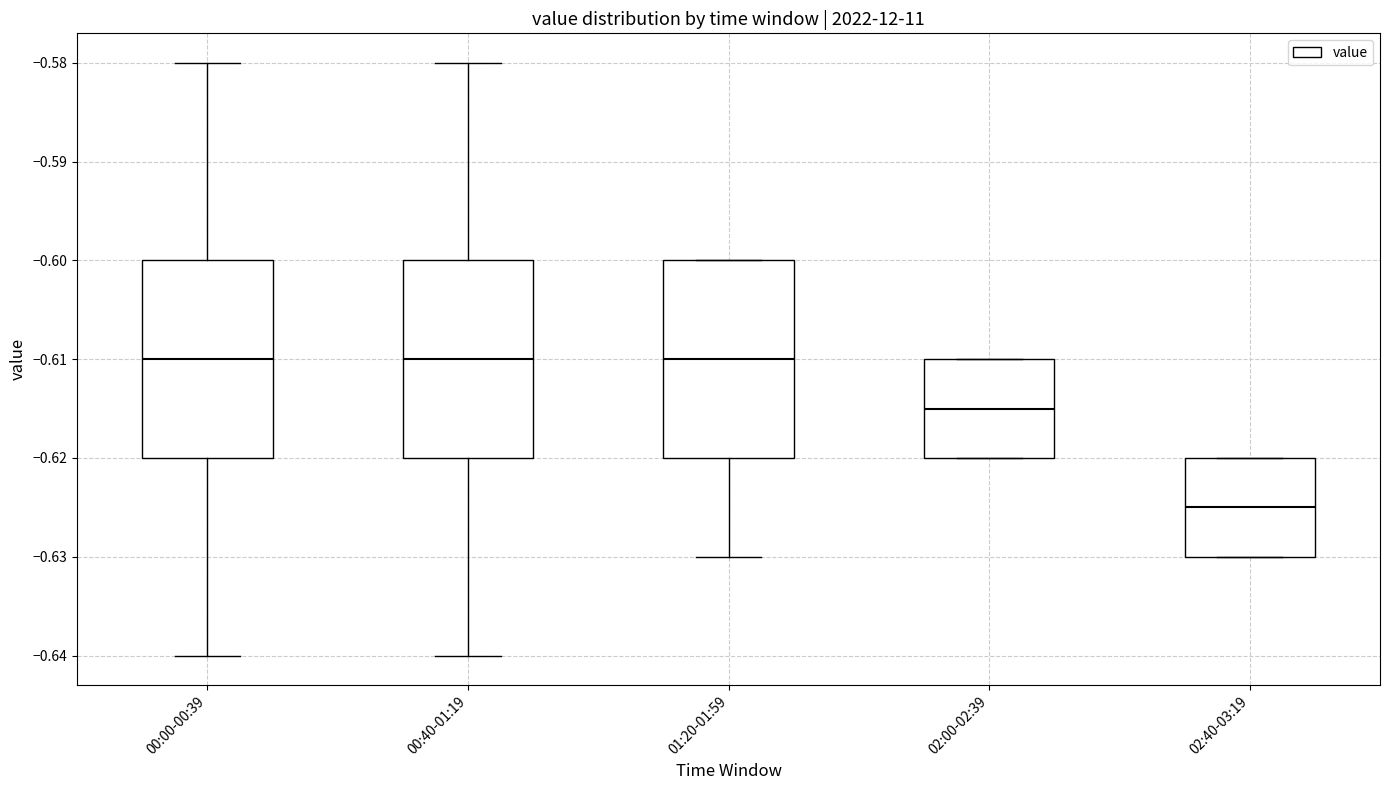

Reading left to right, transcribe this box plot: for each box, give where its median line is, the range the box spans, and where its two whiskers end, as read against the y-axis. The values are not printed on the chart, so give them approximately, as read against the axis.

00:00-00:39: median -0.610, box -0.620 to -0.600, whiskers -0.640 to -0.580
00:40-01:19: median -0.610, box -0.620 to -0.600, whiskers -0.640 to -0.580
01:20-01:59: median -0.610, box -0.620 to -0.600, whiskers -0.630 to -0.600
02:00-02:39: median -0.615, box -0.620 to -0.610, whiskers -0.620 to -0.610
02:40-03:19: median -0.625, box -0.630 to -0.620, whiskers -0.630 to -0.620